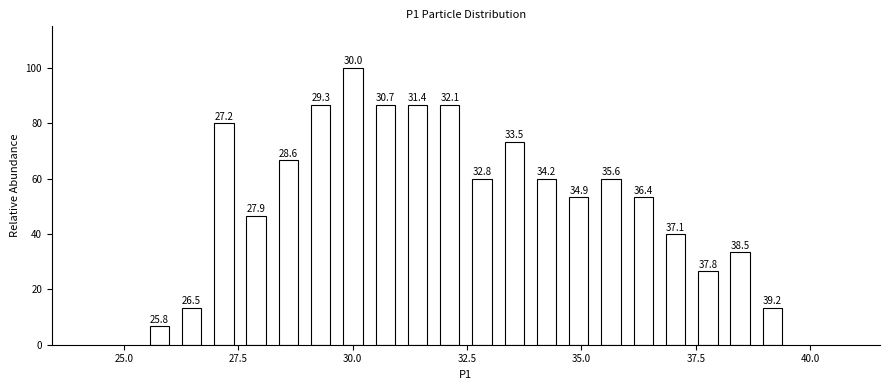

Around what value on the x-axis is the tallest bar? Give the approximate position of its centre, as read against the axis.

30.0